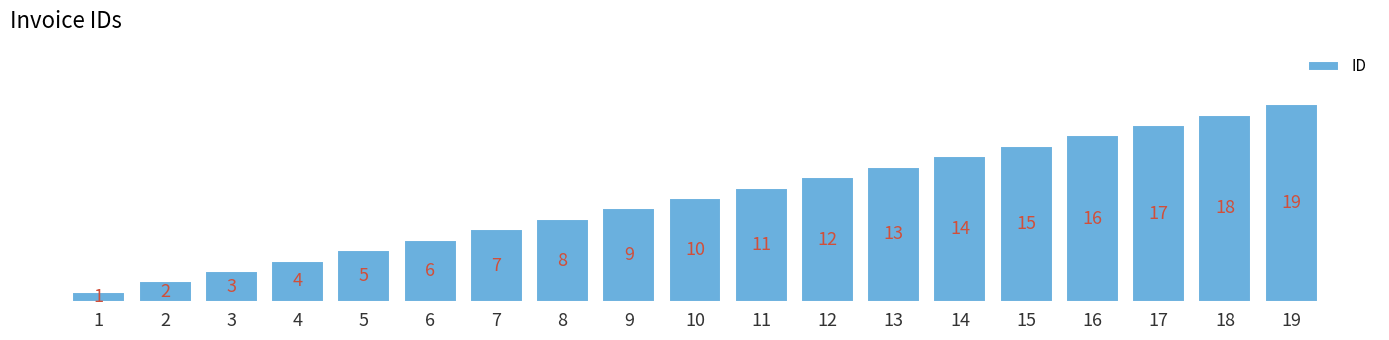

What is the sum of all values?

190